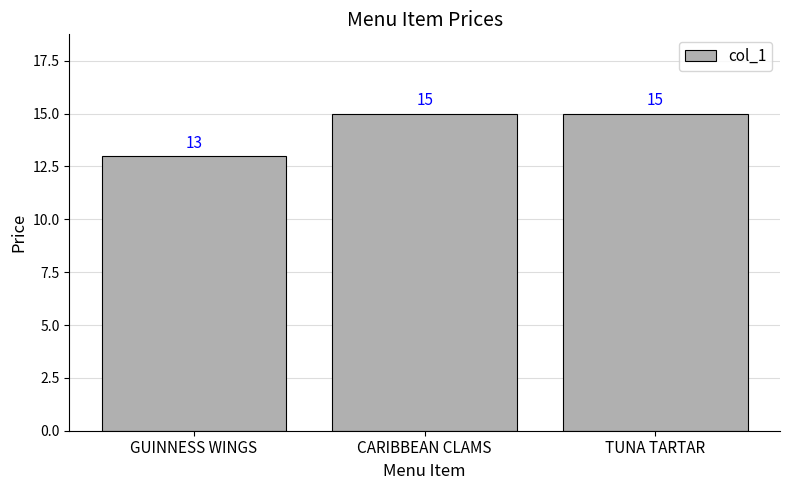

Is it true that the value at GUINNESS WINGS is 13?

True